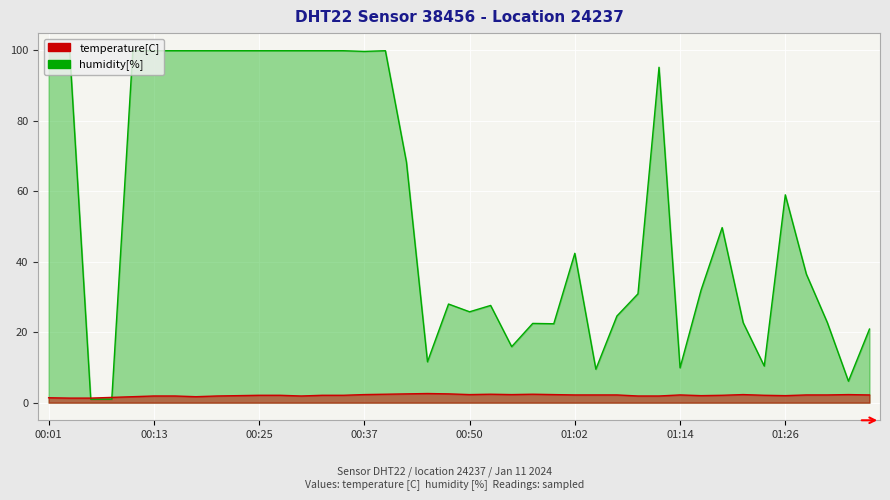

Read the temperature value at 01:19.

2.1